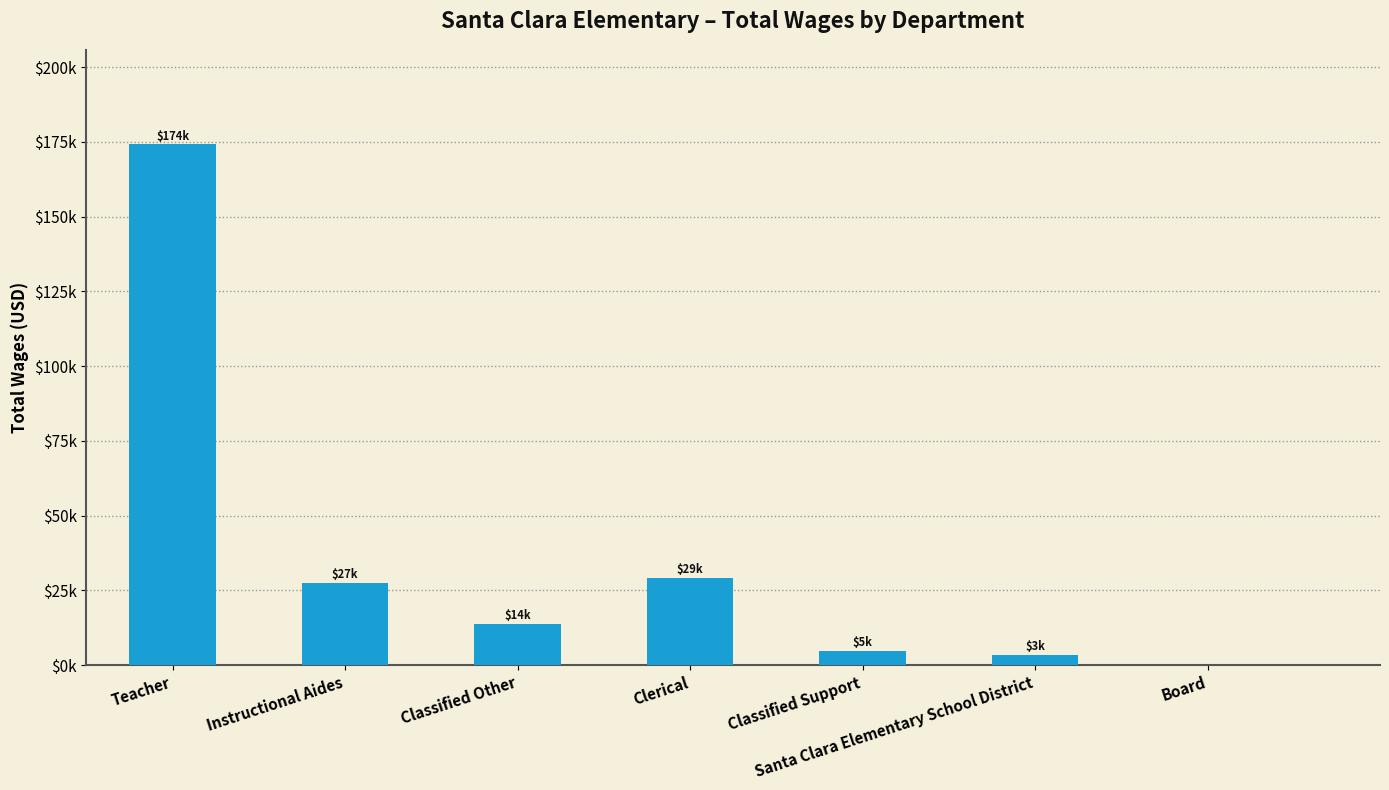

Are the bars horizontal?

No